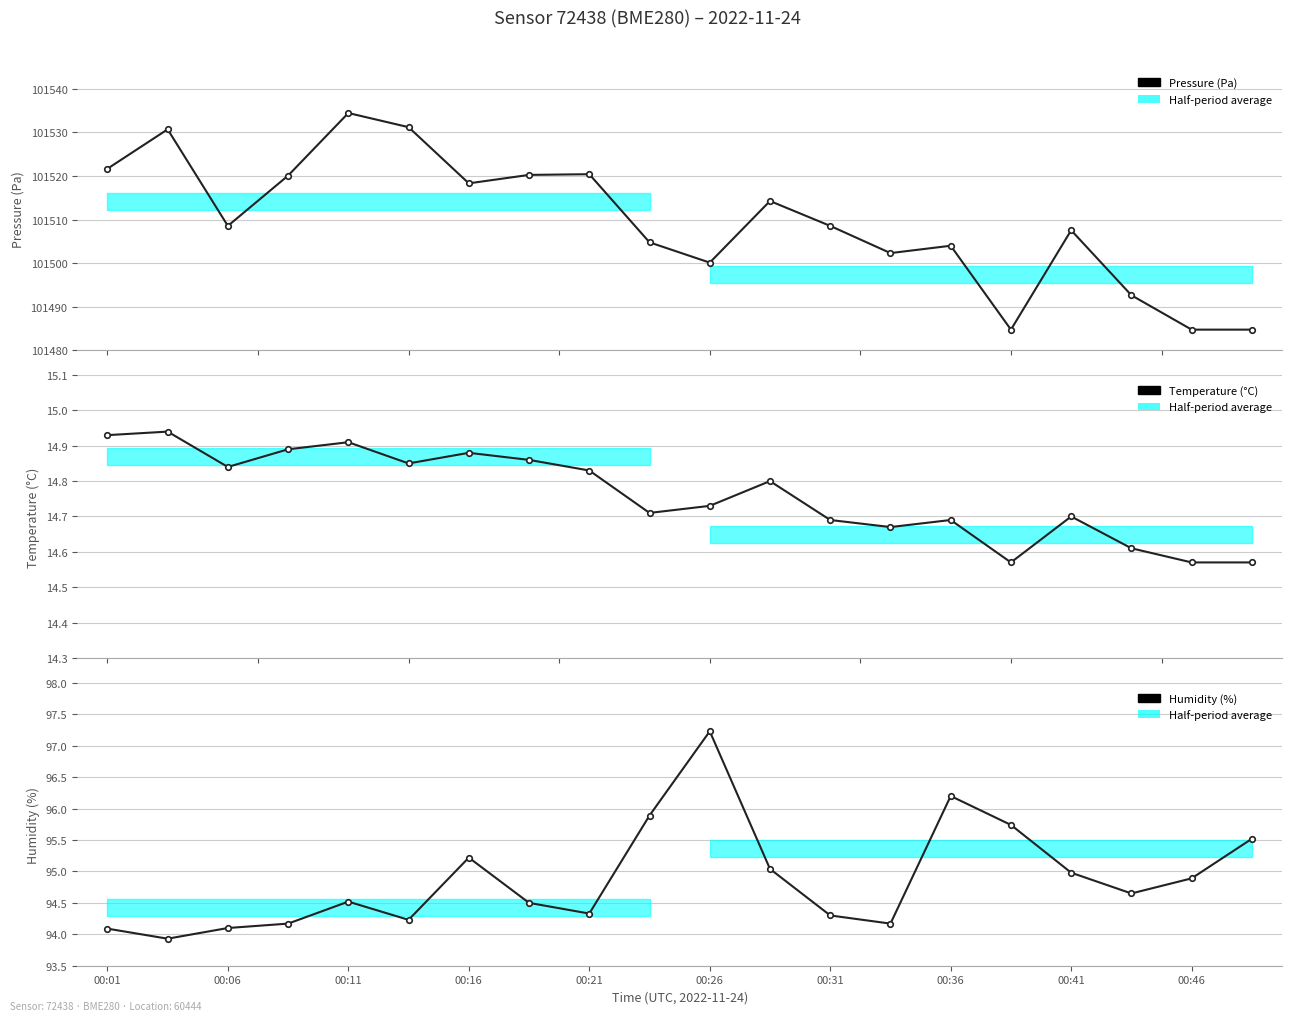

True or false: Pressure (Pa) has a value of 180924.1 at 00:21.

False